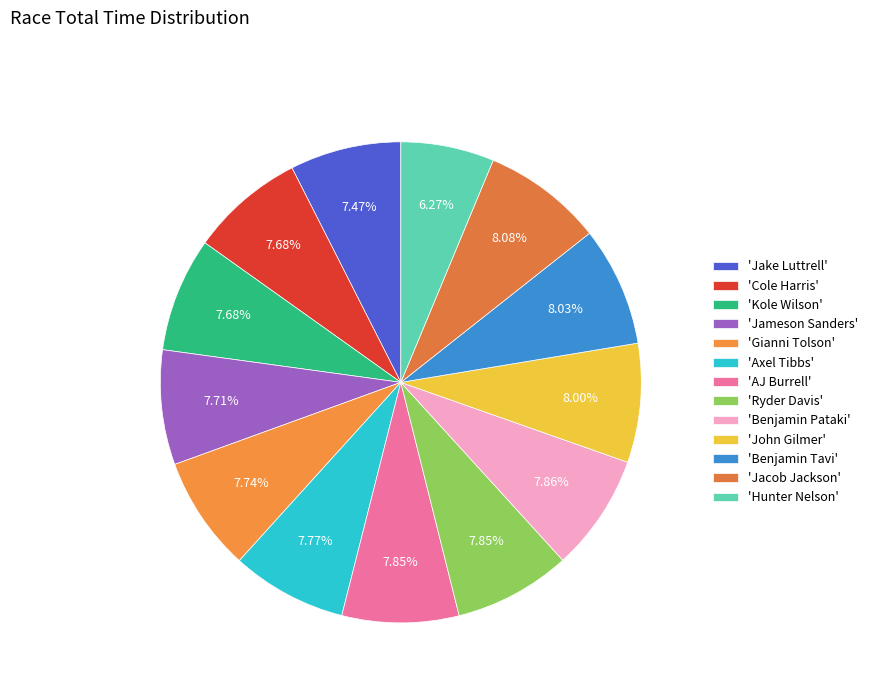

Count the number of slices in the pie.

13